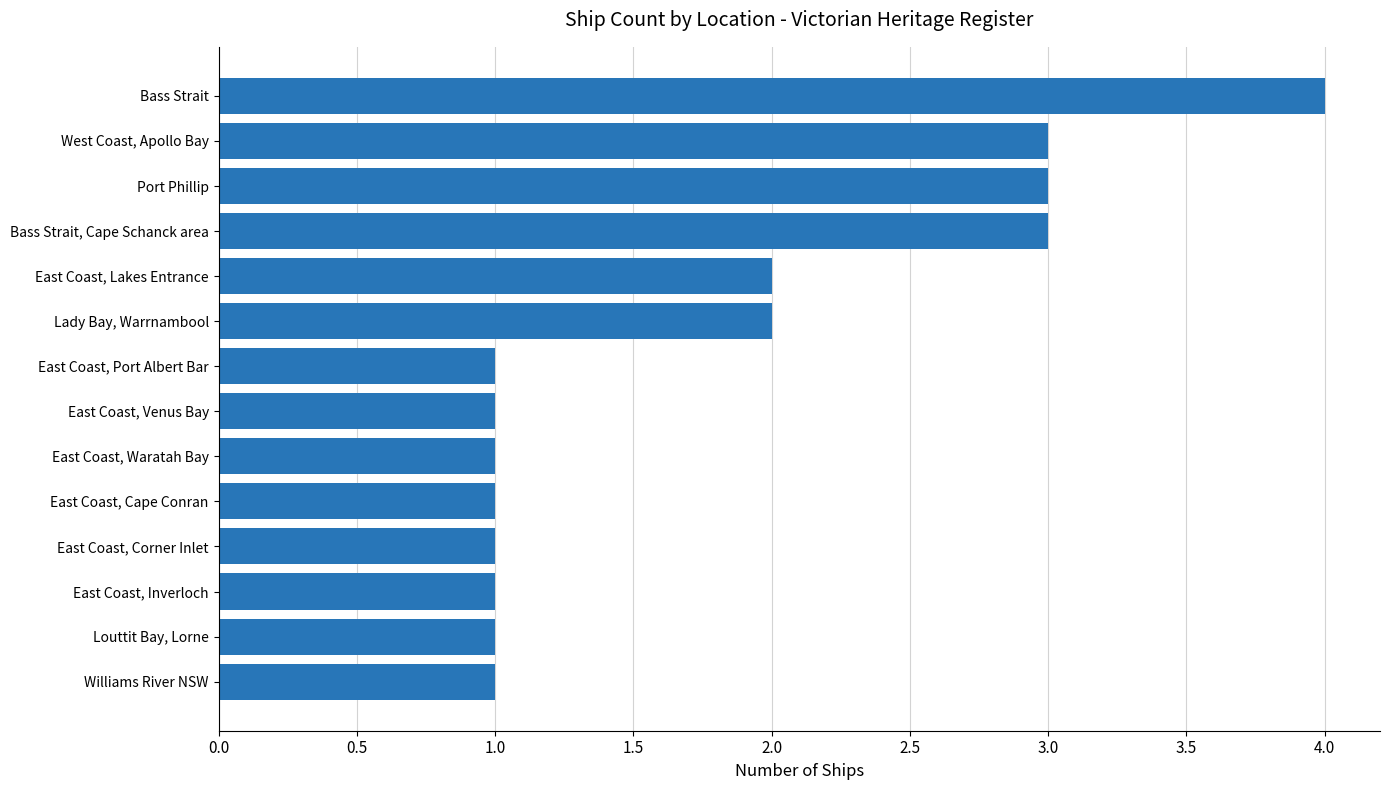

What is the ratio of the value at Port Phillip to the value at Williams River NSW?

3.0